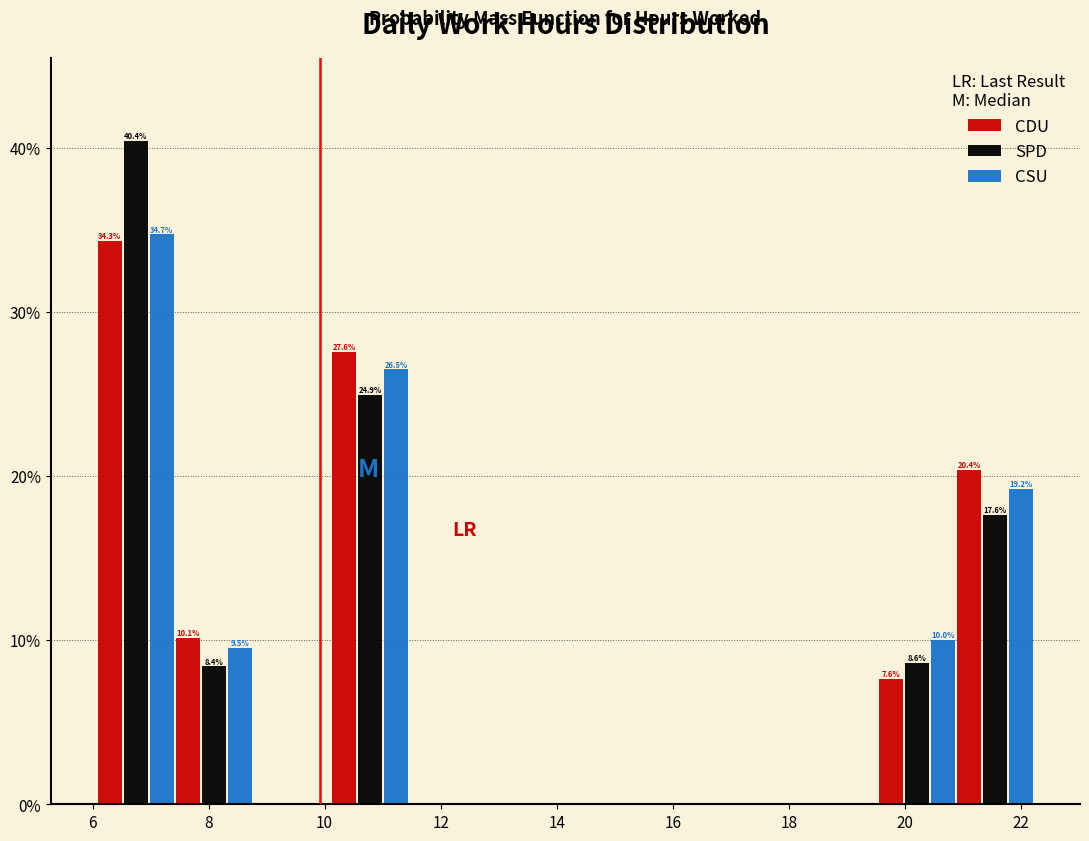

In the CDU series, which range on the x-axis has the tallest bar?

6.0 to 7.4